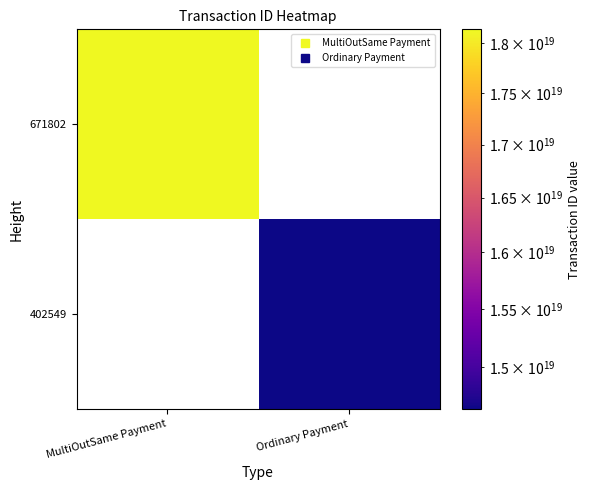

At how many categories does at least one series exceed 16362766055070818304?

1